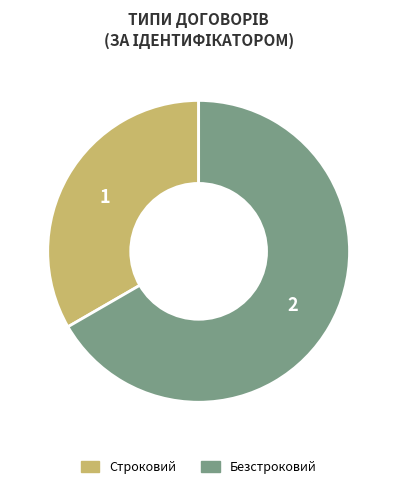

Is it true that Строковий is 33% of the pie?

True